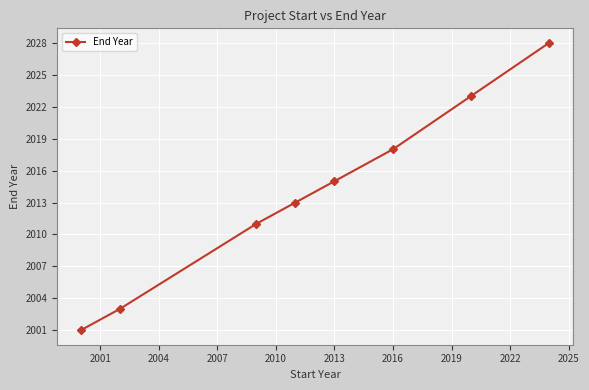

What is the difference between the maximum and minimum values?

27